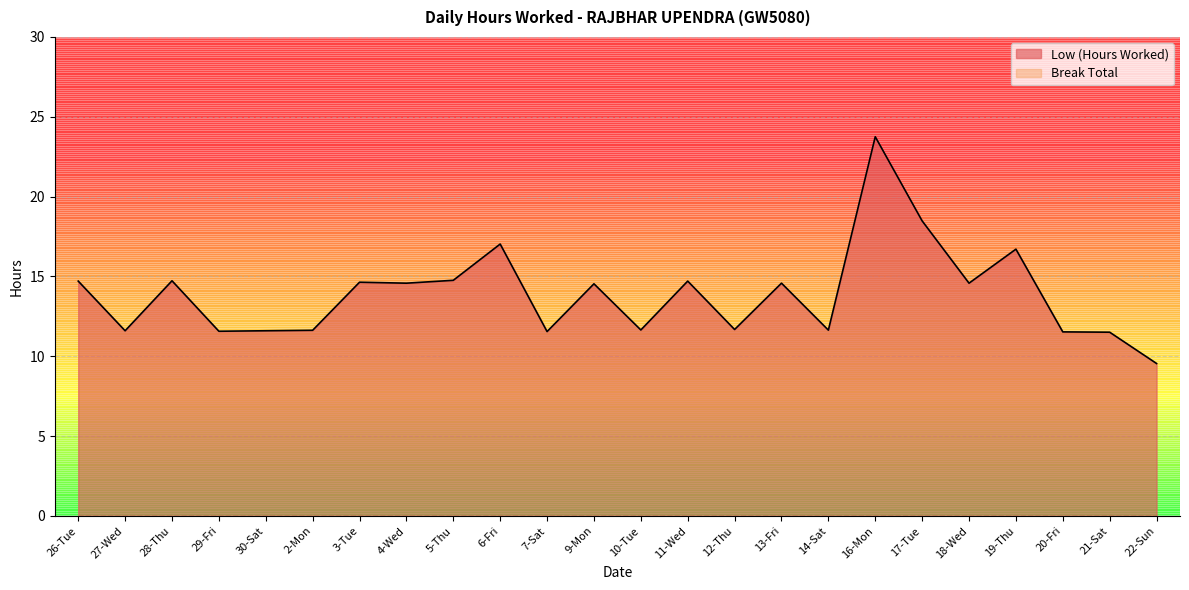

At which label is the value closest to 16?

19-Thu